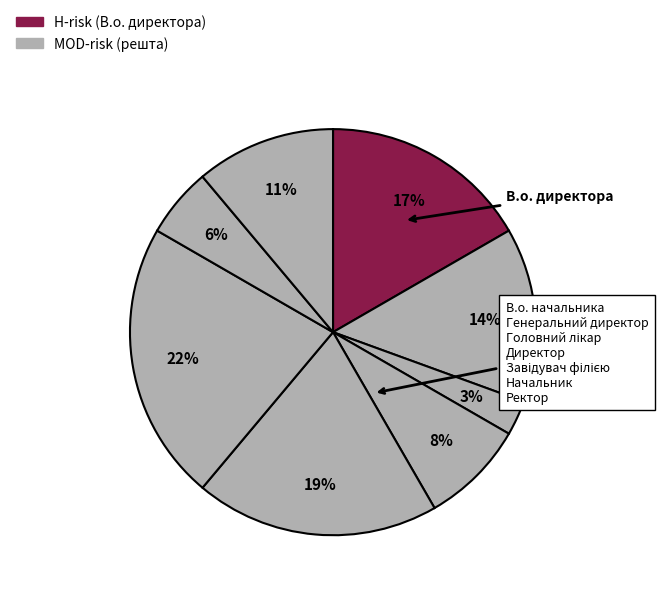

To the nearest percent, what is the average slice percentage?

12%